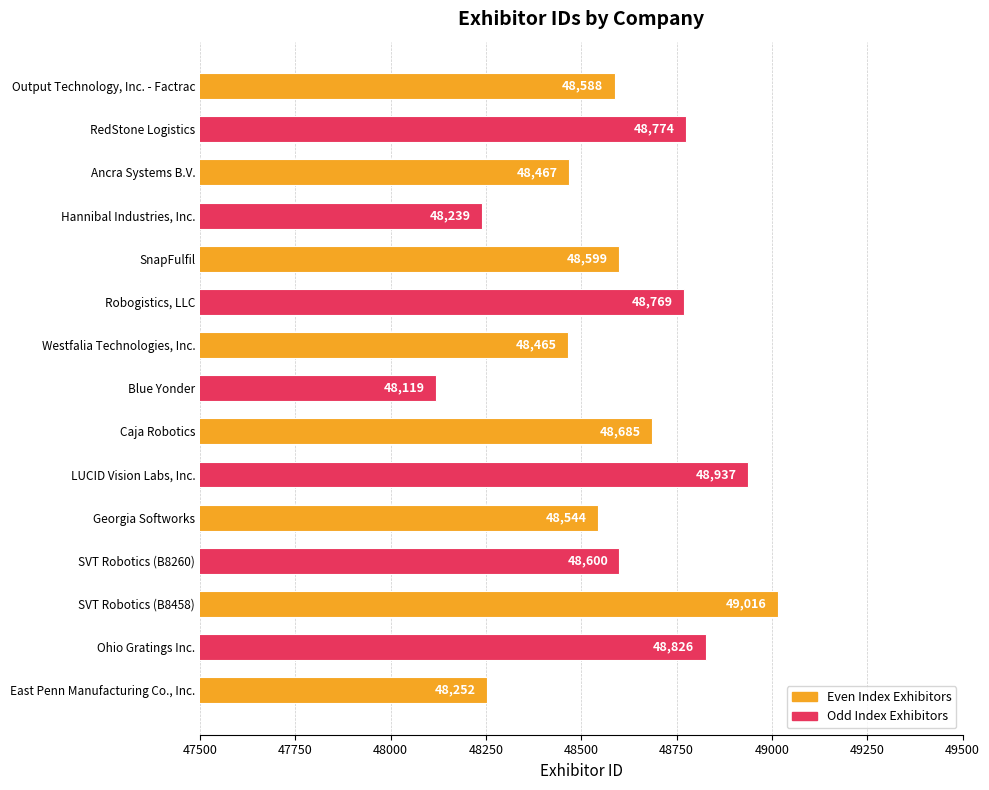

Is it true that the value at Ancra Systems B.V. is 32238?

False